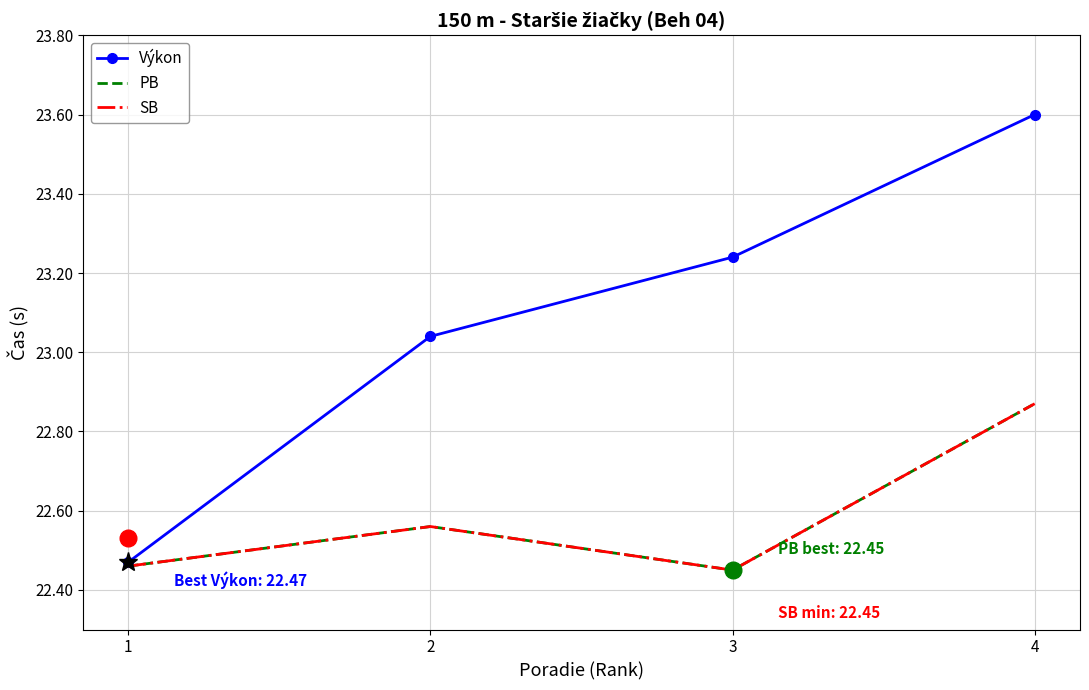

What is the sum of all Výkon values?

92.3